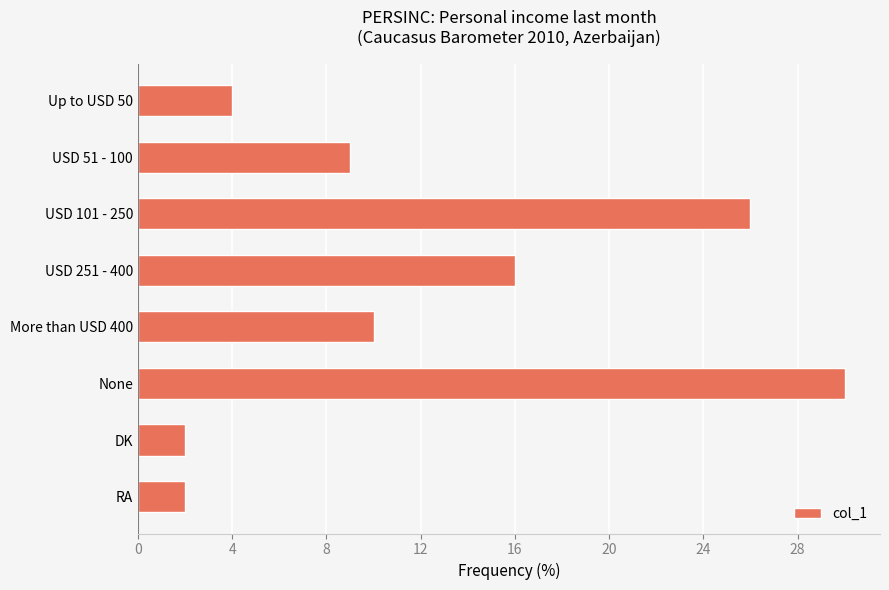

True or false: the data shows 2 at Up to USD 50.

False